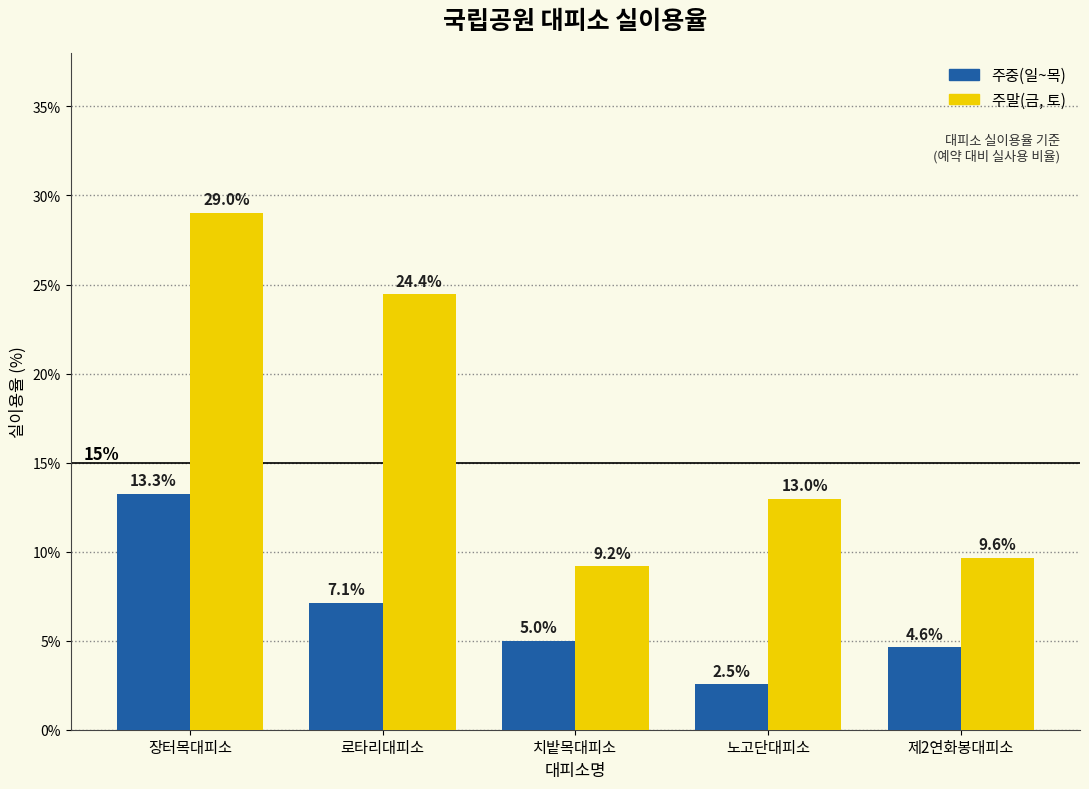

Reading left to right, list all the values displayed in this chart.

주중(일~목): 0.1	0.1	0.1	0.0	0.0
주말(금, 토): 0.3	0.2	0.1	0.1	0.1